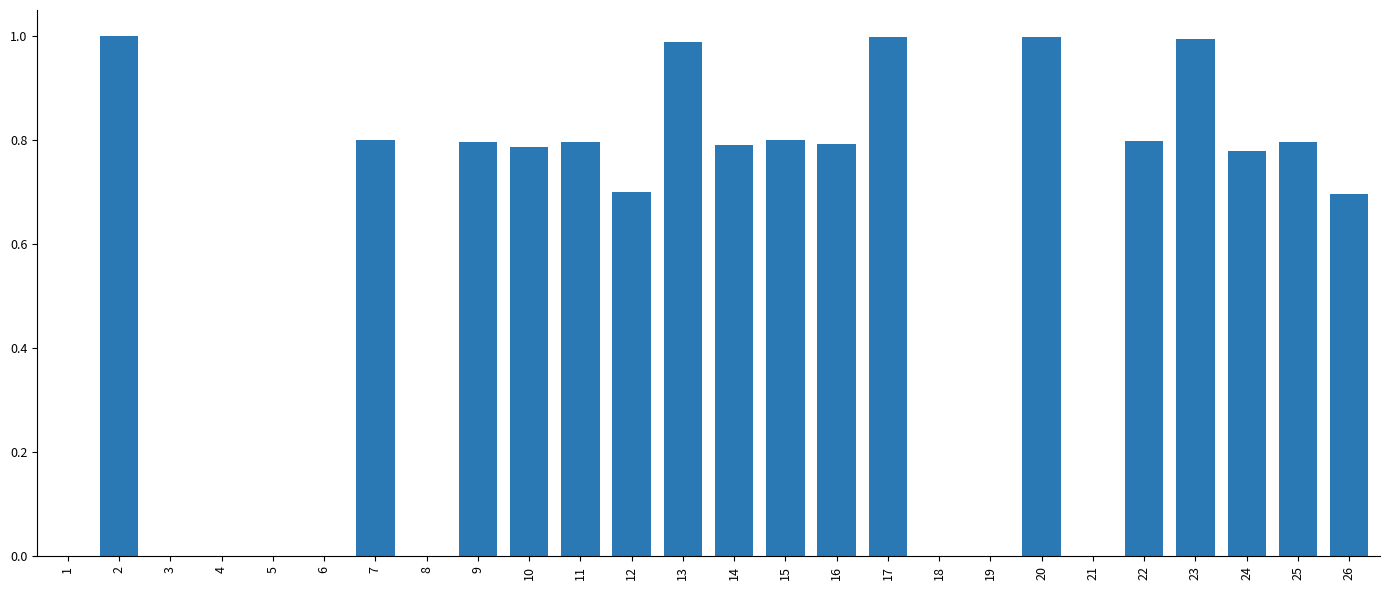

What is the change in value from 6 to 11?

+0.8